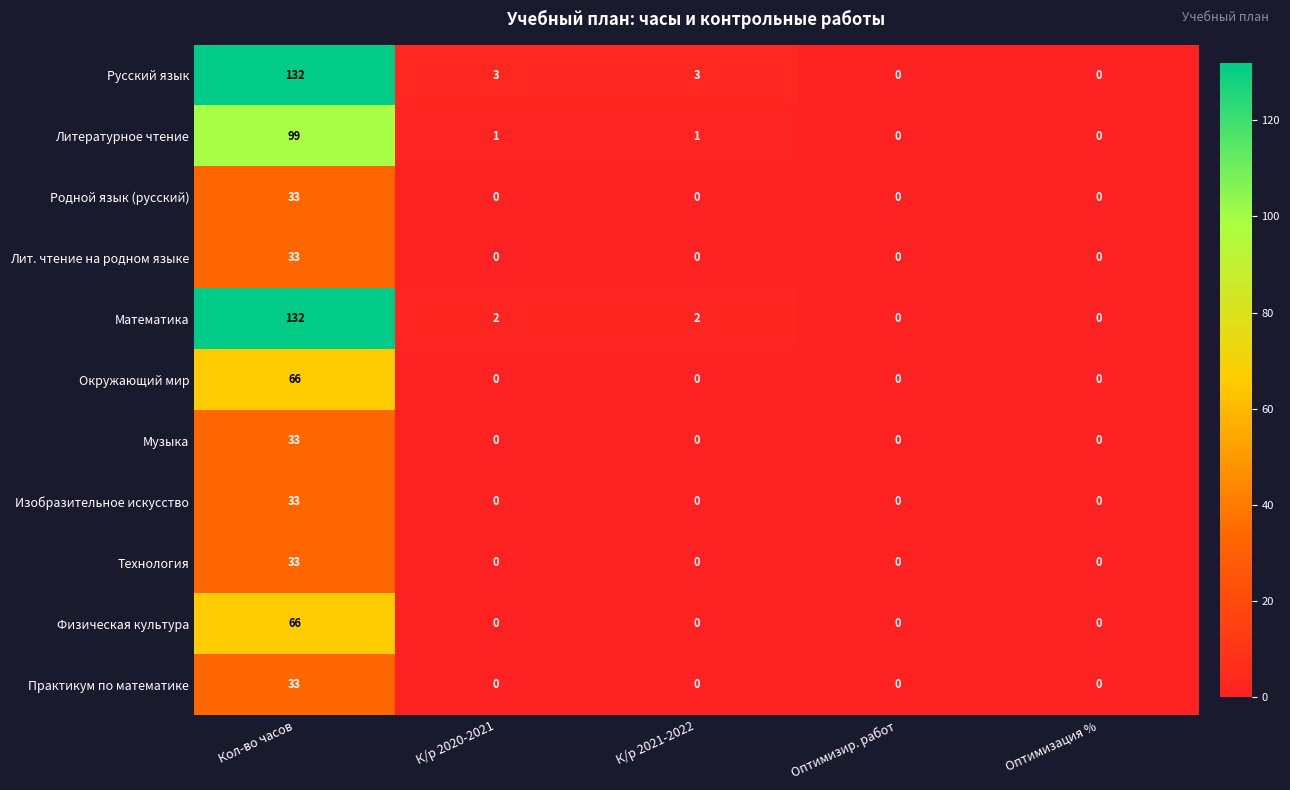

Between К/р 2020-2021 and Оптимизация %, which series saw the biggest shift?

Русский язык